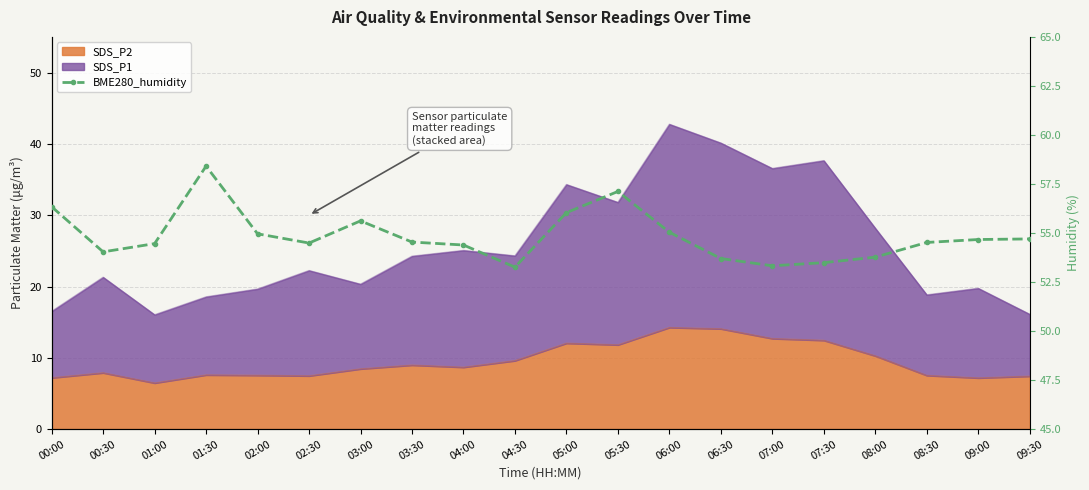

What is the label of the 6th point from the left?

02:30